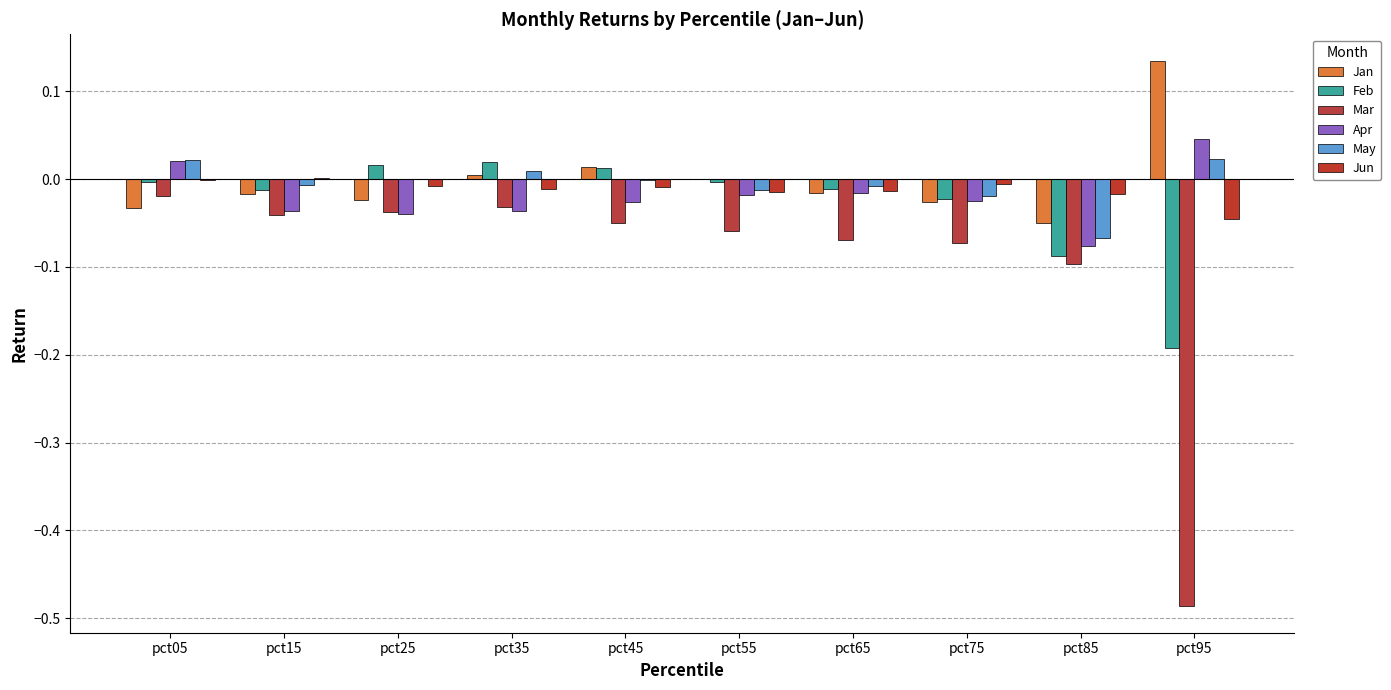

What are all the series names shown in the legend?

Jan, Feb, Mar, Apr, May, Jun